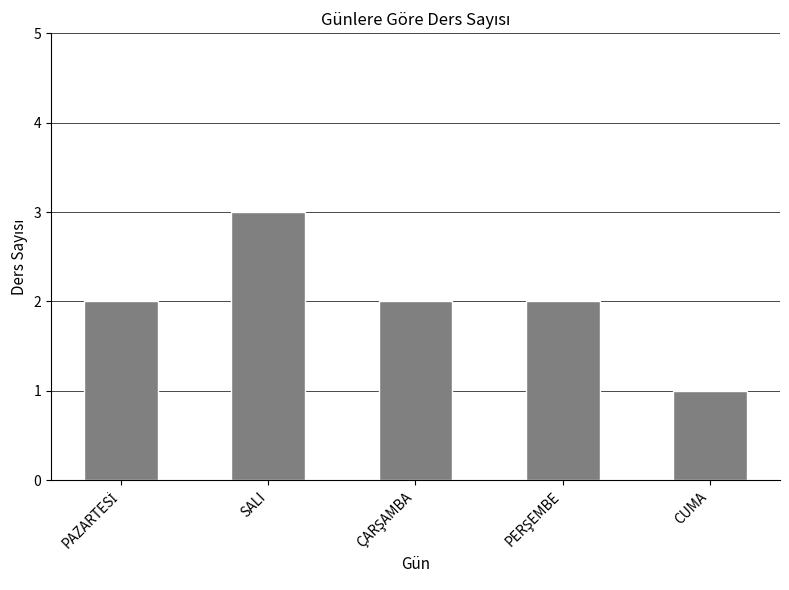

True or false: the data shows 1 at SALI.

False